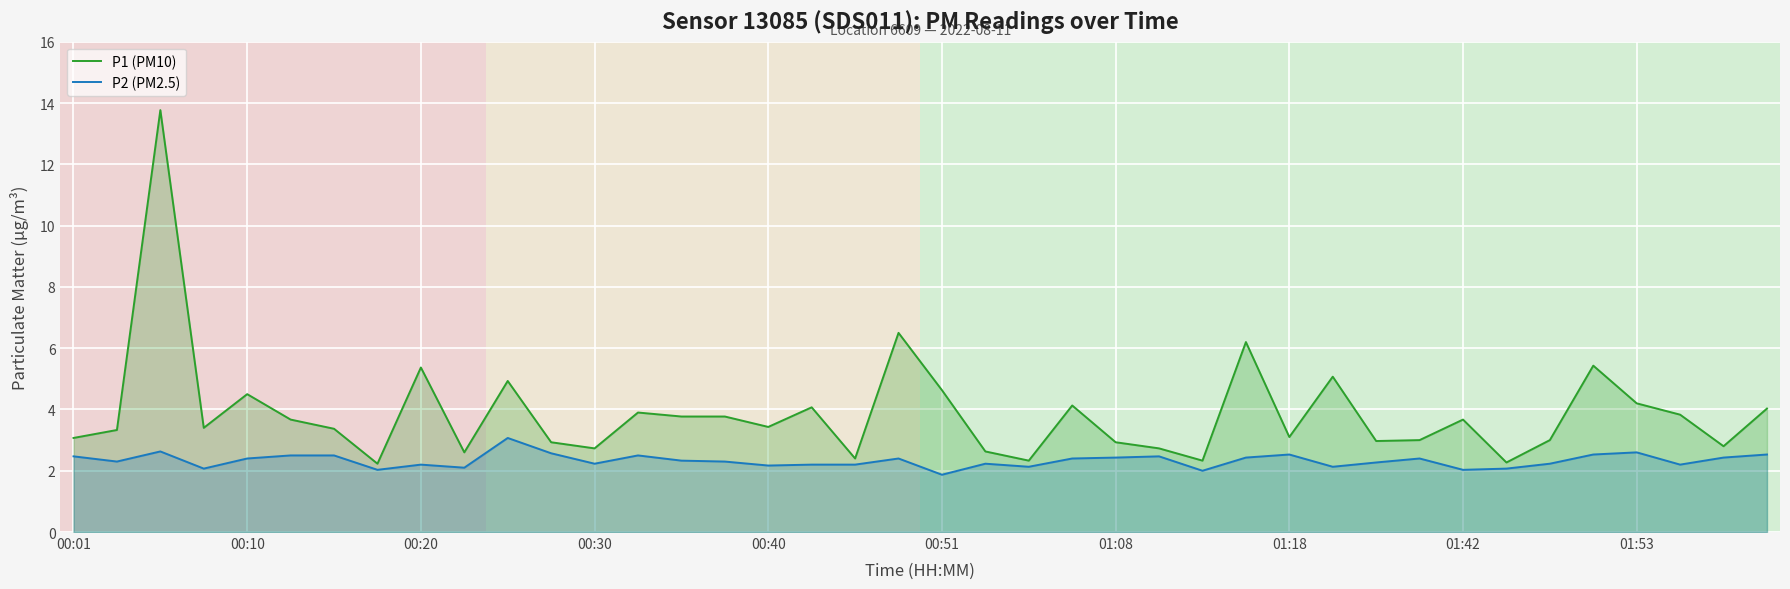

What is the difference between the maximum and minimum values in the P1 (PM10) series?

11.5